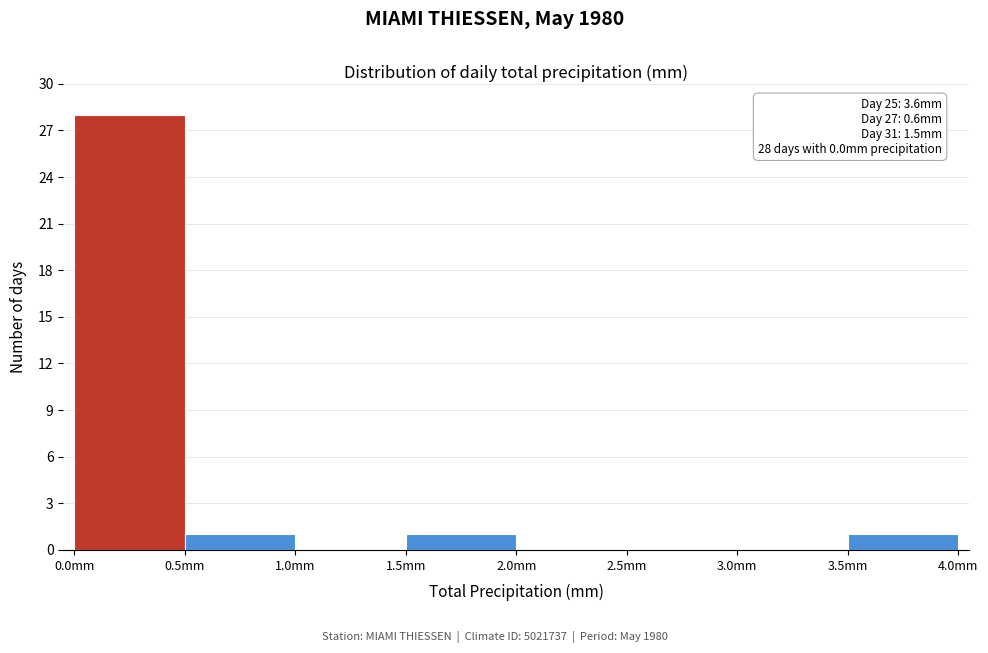

Which range on the x-axis has the tallest bar?

0.0 to 0.5